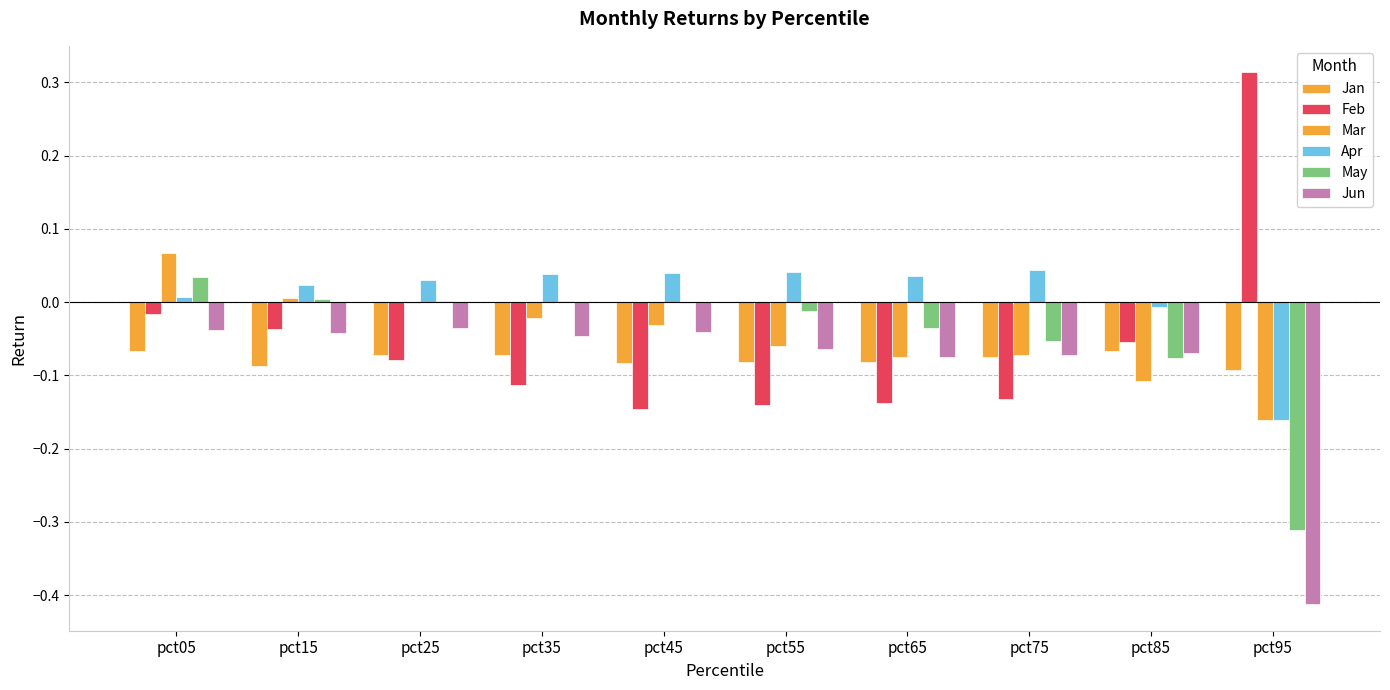

True or false: Mar has a value of -0.0 at pct75.

False